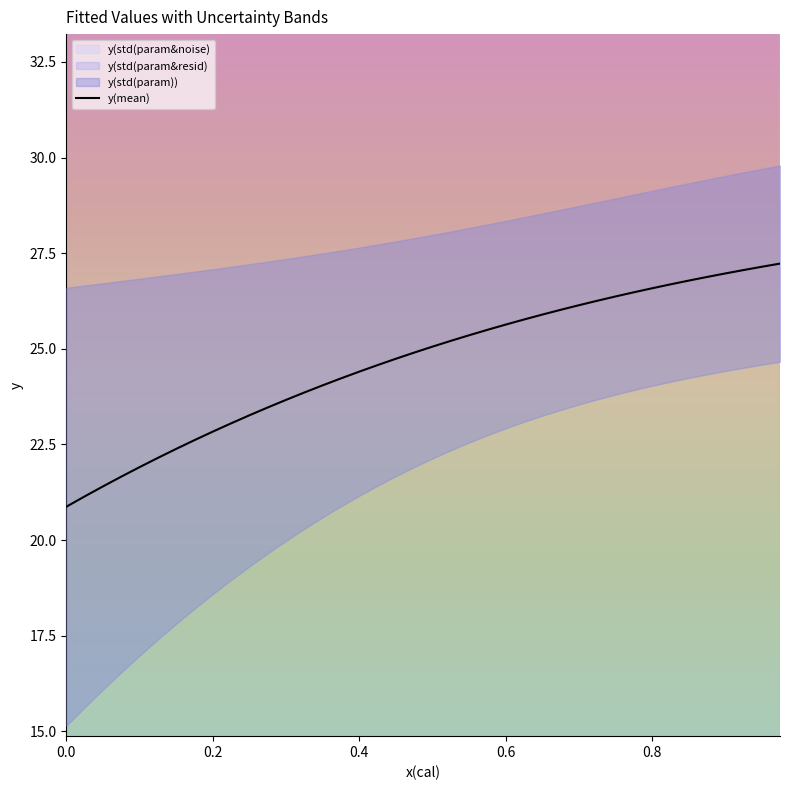

What is the sum of all values?

986.1